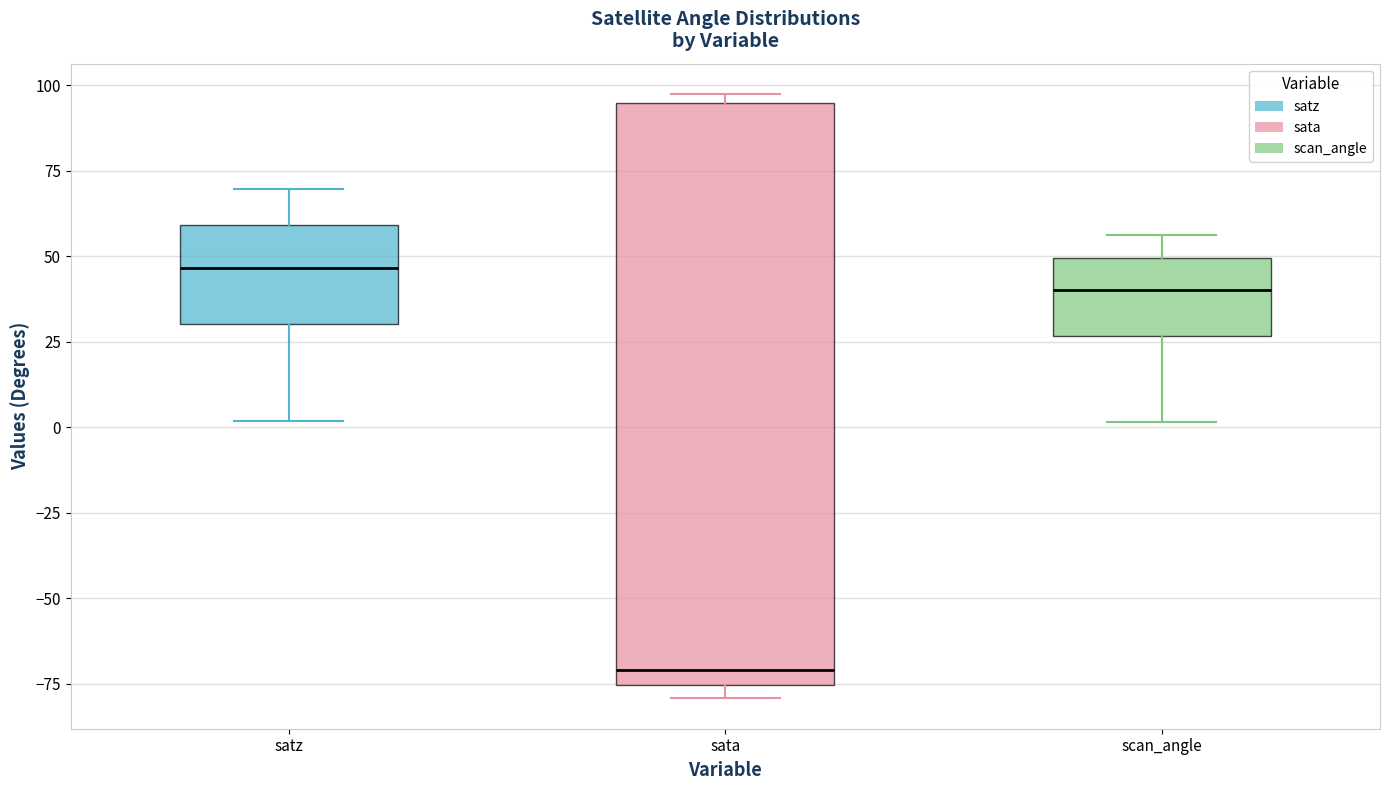

Comparing the boxes themselves (not the whiskers), which one is the tallest?

sata